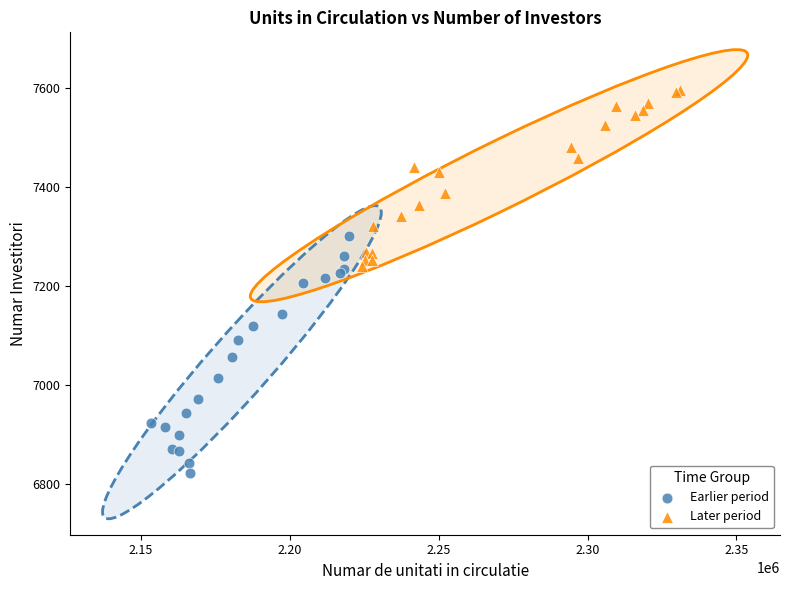

Which series reaches the maximum Y coordinate?

Later period